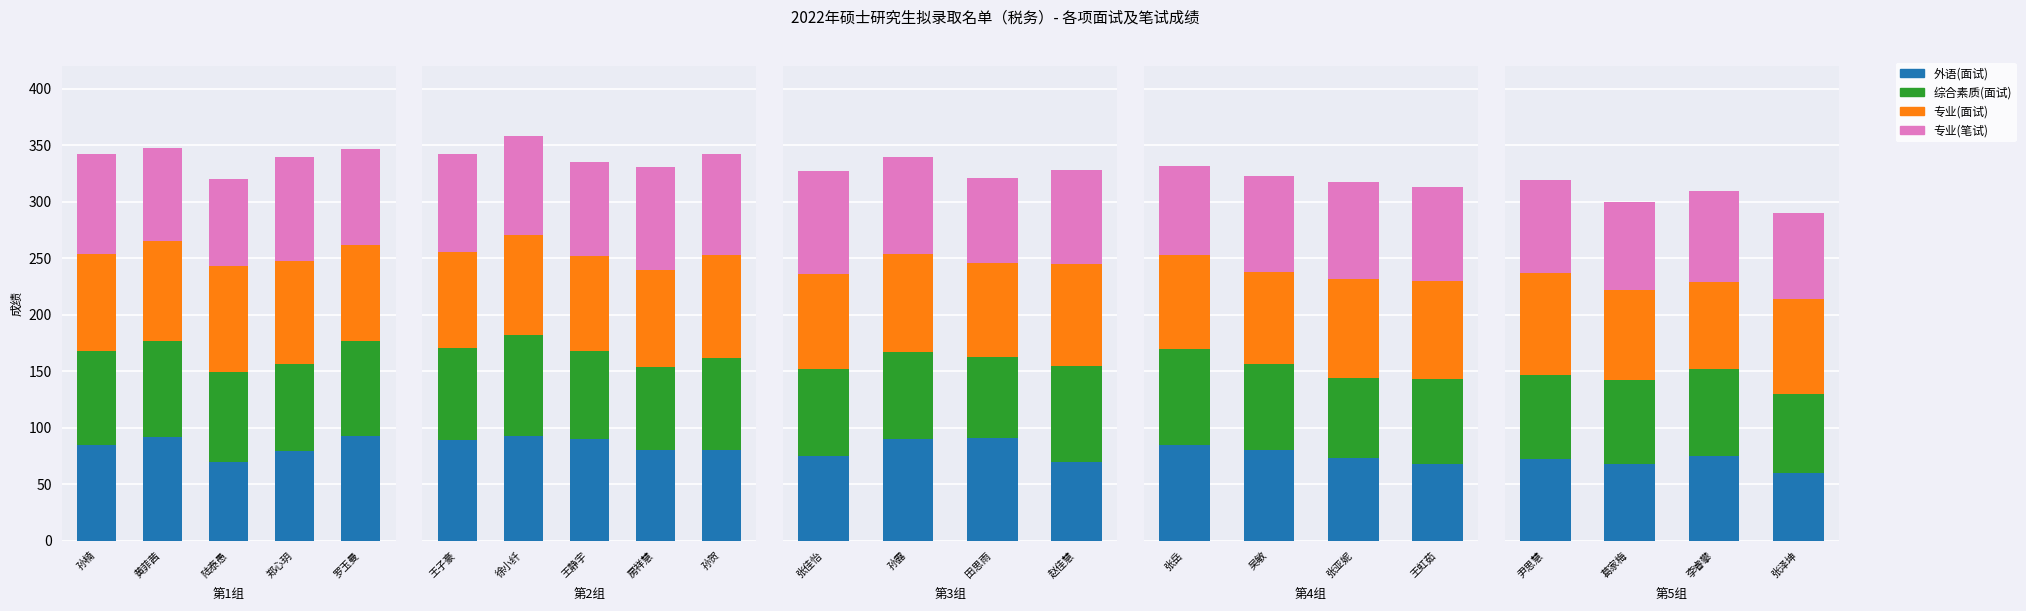

Which series has the widest spread of values?

外语(面试)